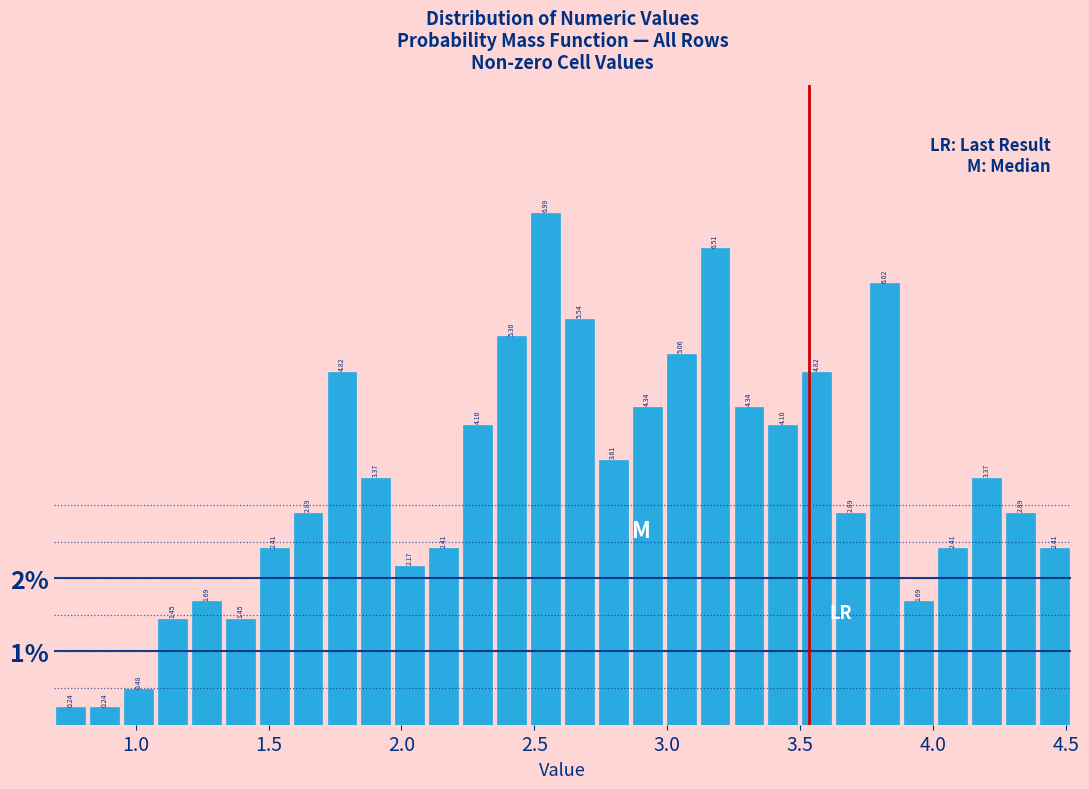

Read against the x-axis, roughly where is the centre of the tallest bar?

2.55